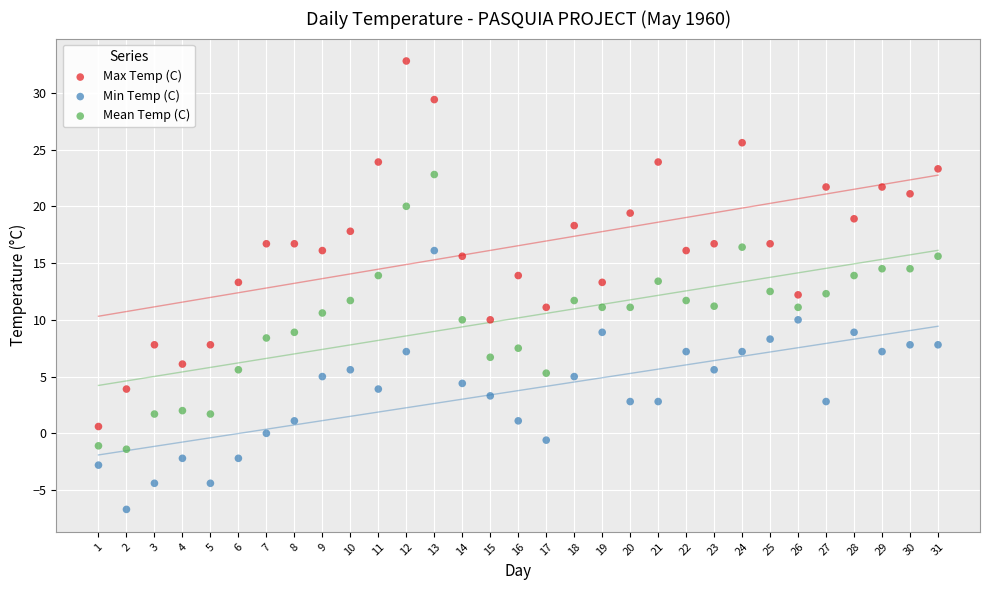

Which series has the largest Y range (max minus min)?

Max Temp (C)